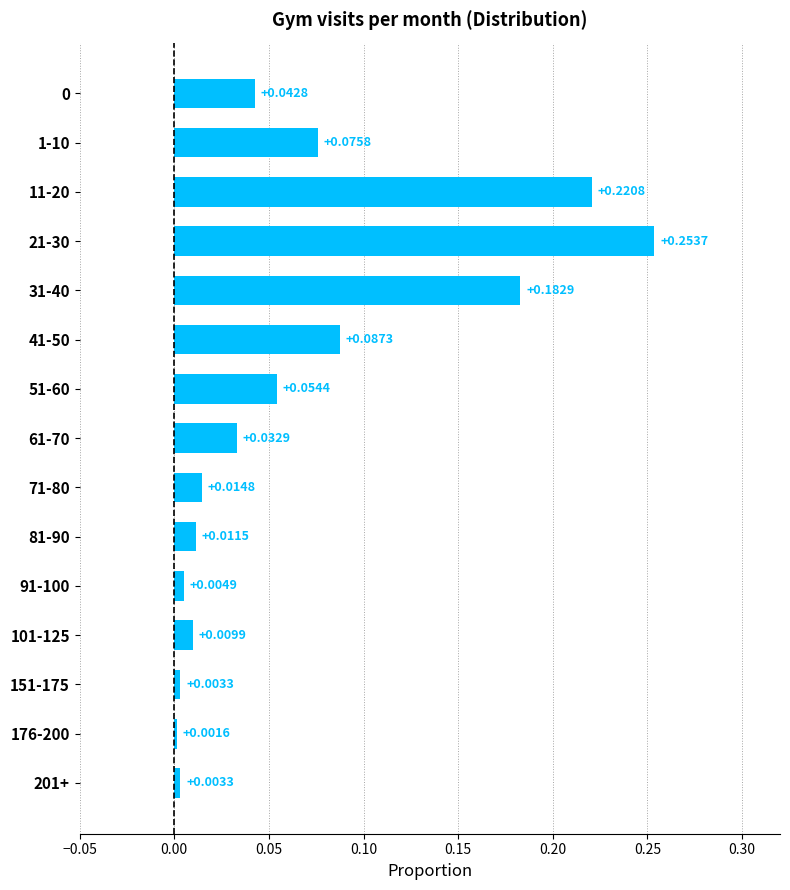

What is the sum of all values?

1.0